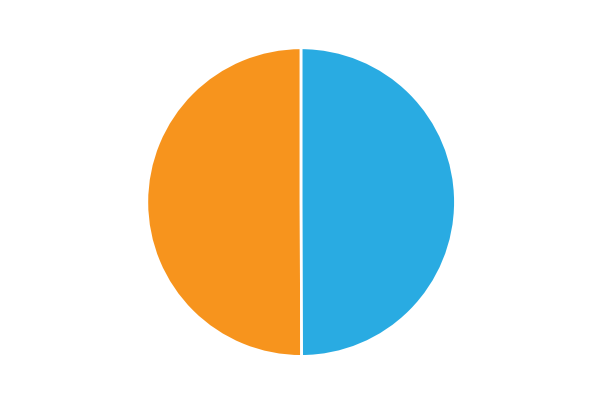

How many slices are in this pie chart?

2